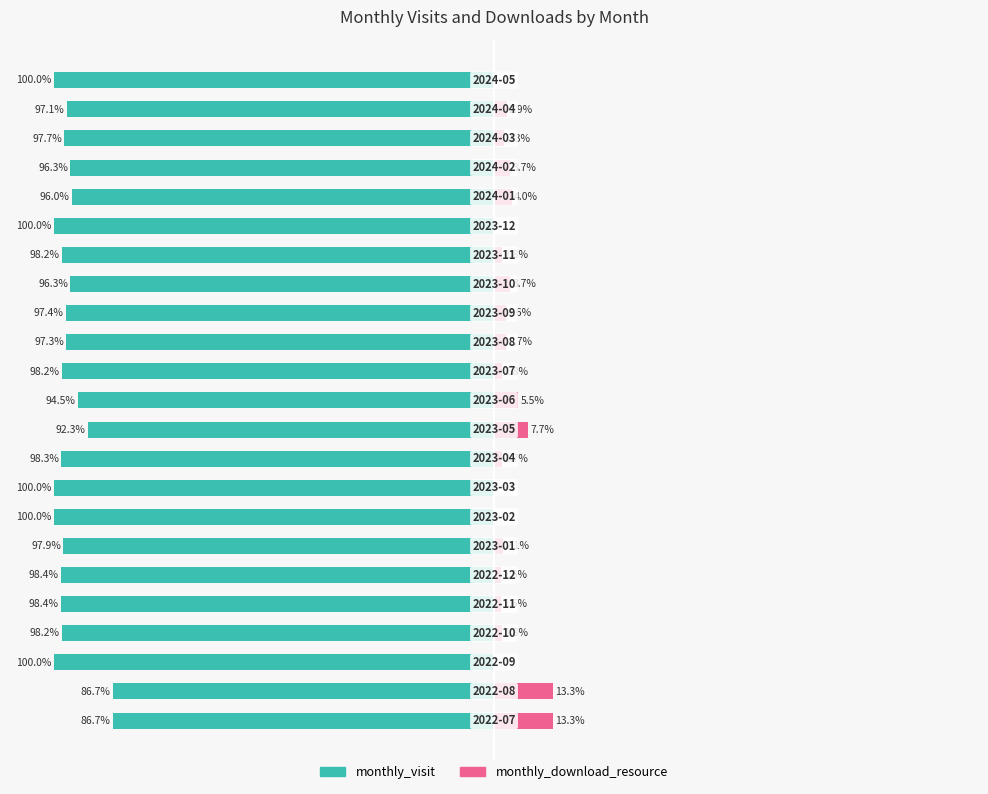

Is the value of monthly_download_resource at 50 greater than the value of monthly_visit at 100?

Yes